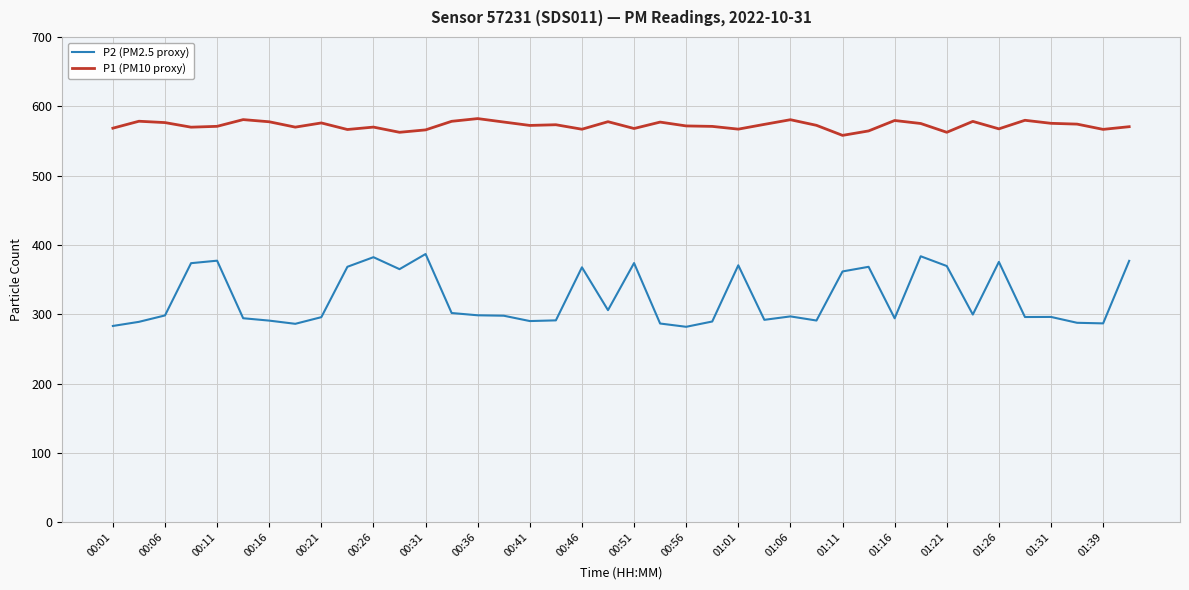

What is the maximum value for P1 (PM10 proxy)?

582.2